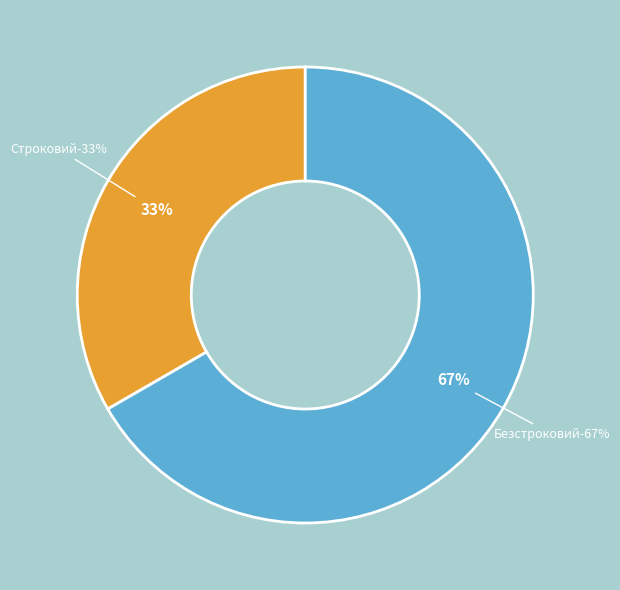

To the nearest percent, what is the average slice percentage?

50%